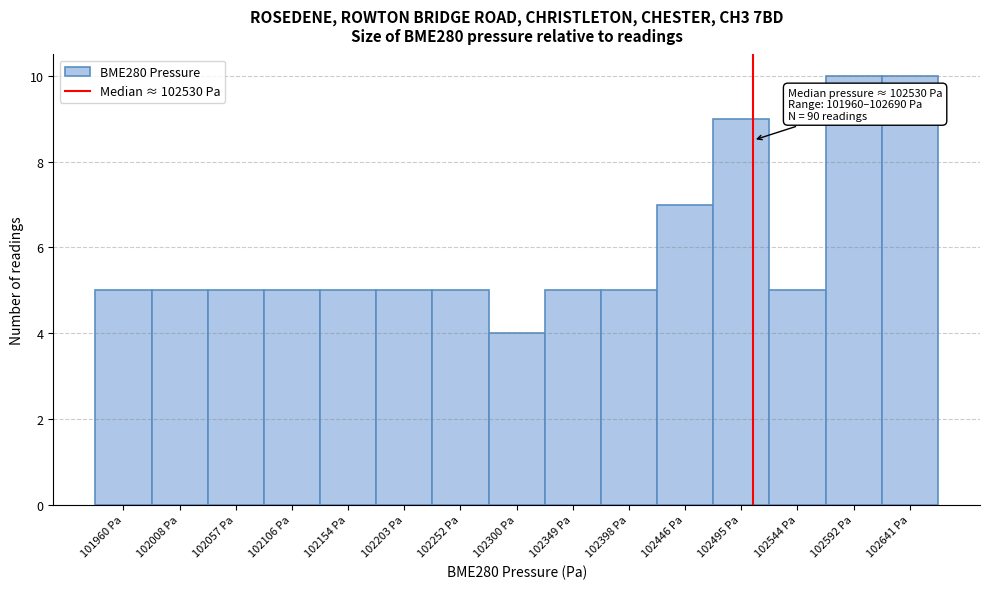

Reading left to right, extract all data points from this chart.

5	5	5	5	5	5	5	4	5	5	7	9	5	10	10